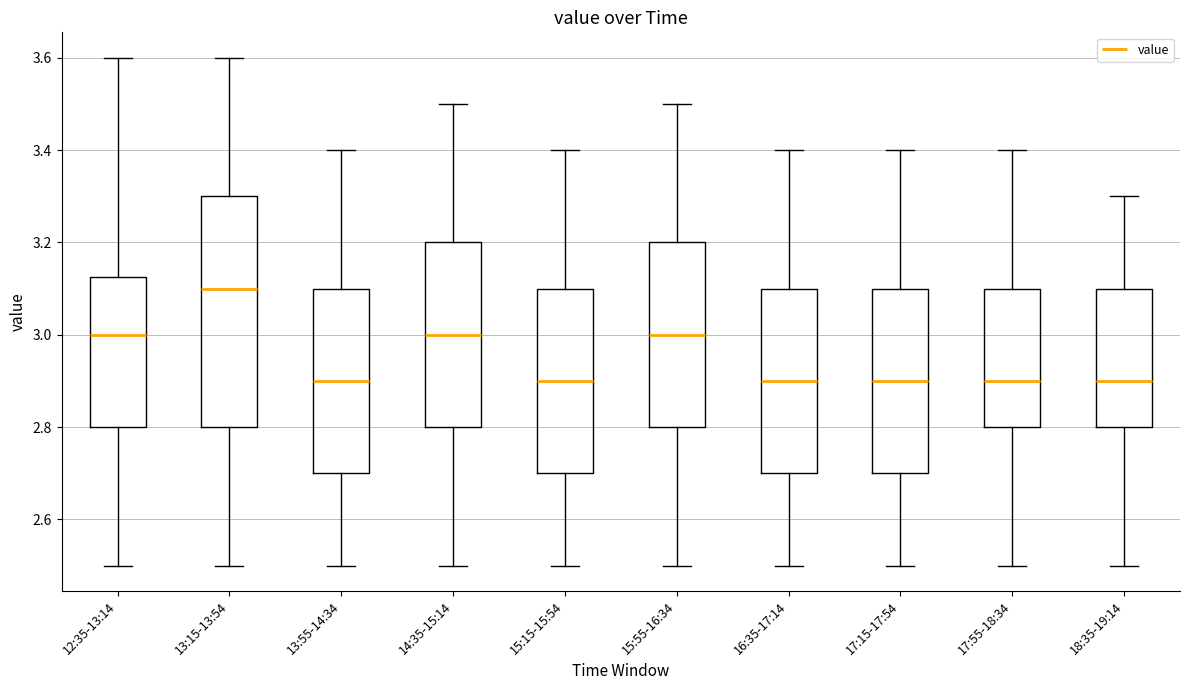

Which box's median line is the highest?

13:15-13:54